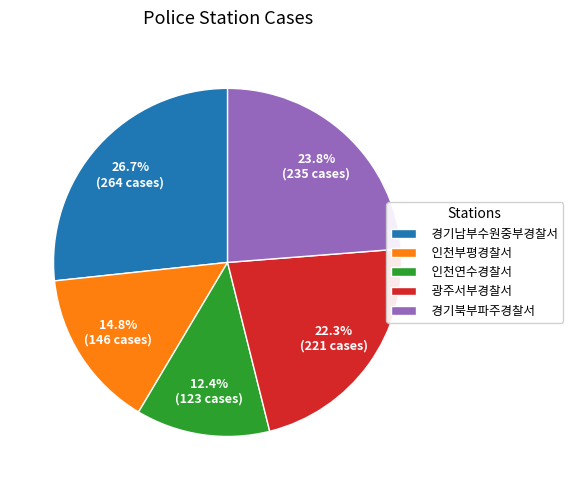

Is 경기북부파주경찰서 the majority of the pie?

No